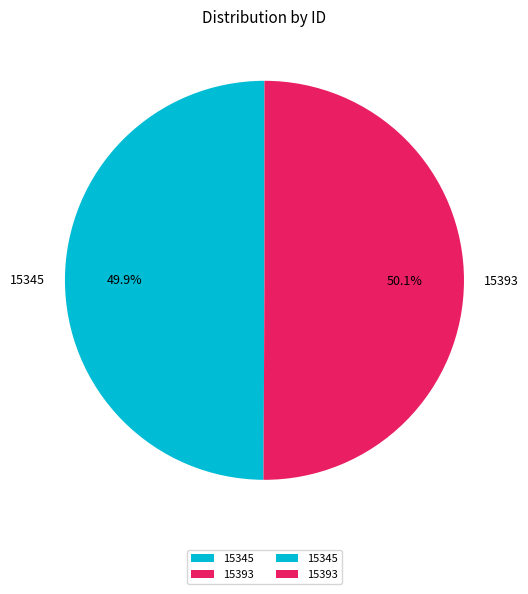

Is there a majority slice in this chart?

Yes